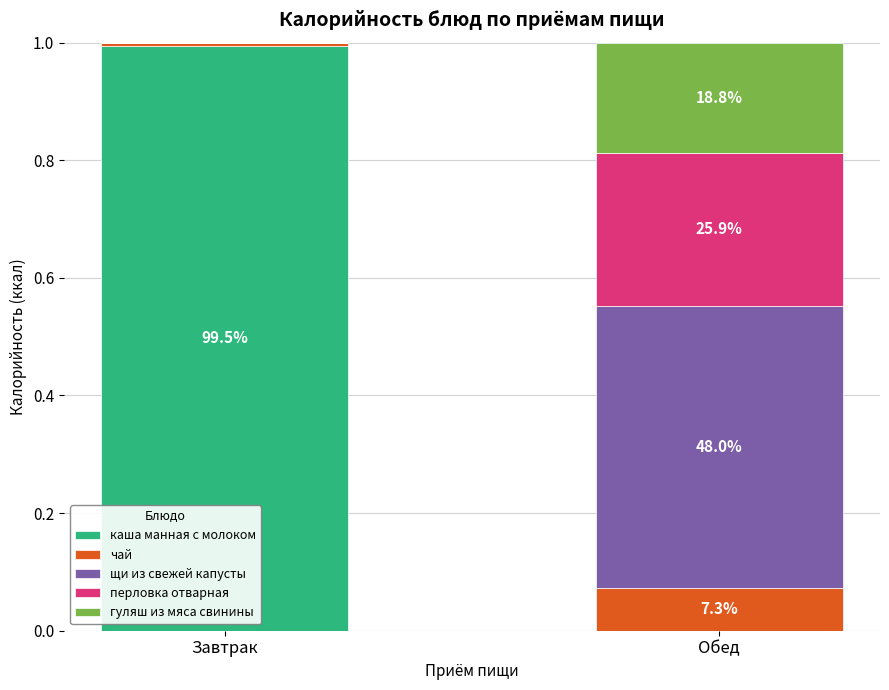

What are all the series names shown in the legend?

каша манная с молоком, чай, щи из свежей капусты, перловка отварная, гуляш из мяса свинины